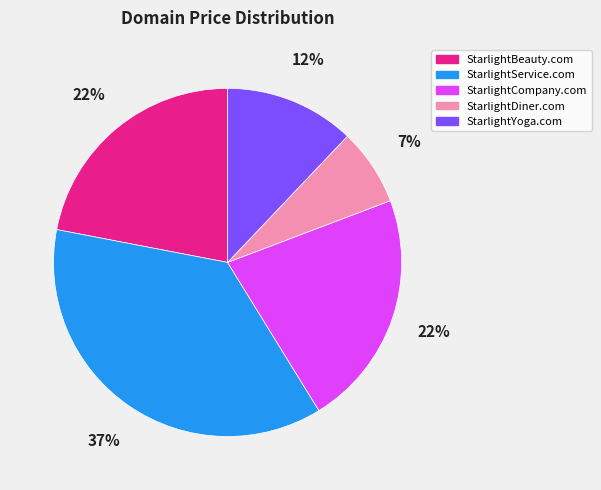

Is the sum of StarlightYoga.com and StarlightService.com greater than half?

No